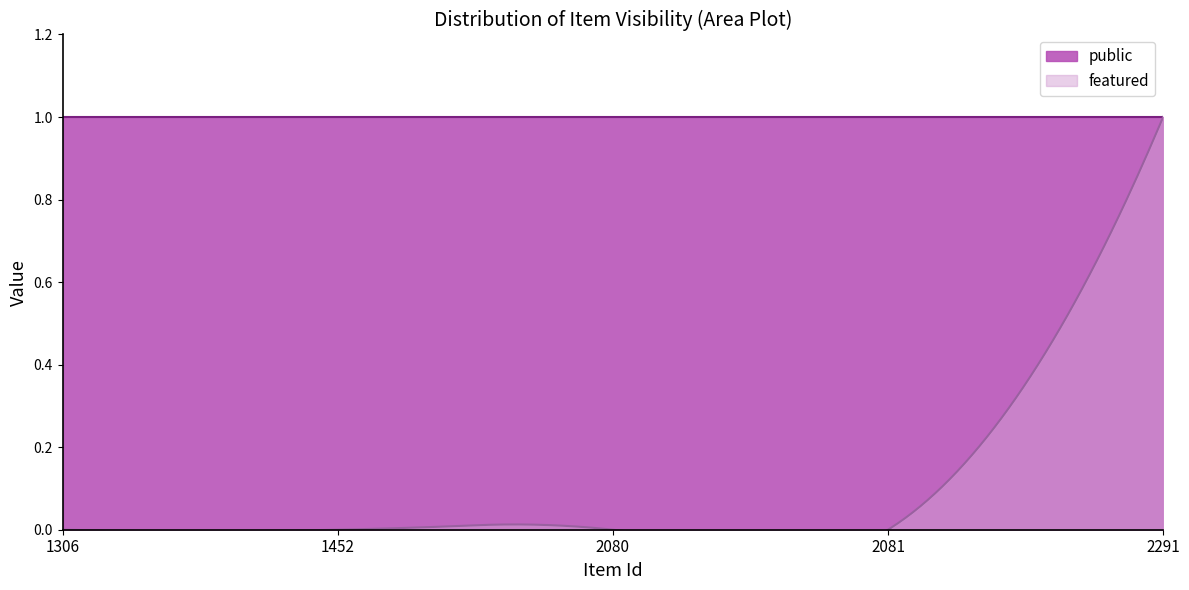

True or false: featured and public cross at least once.

False